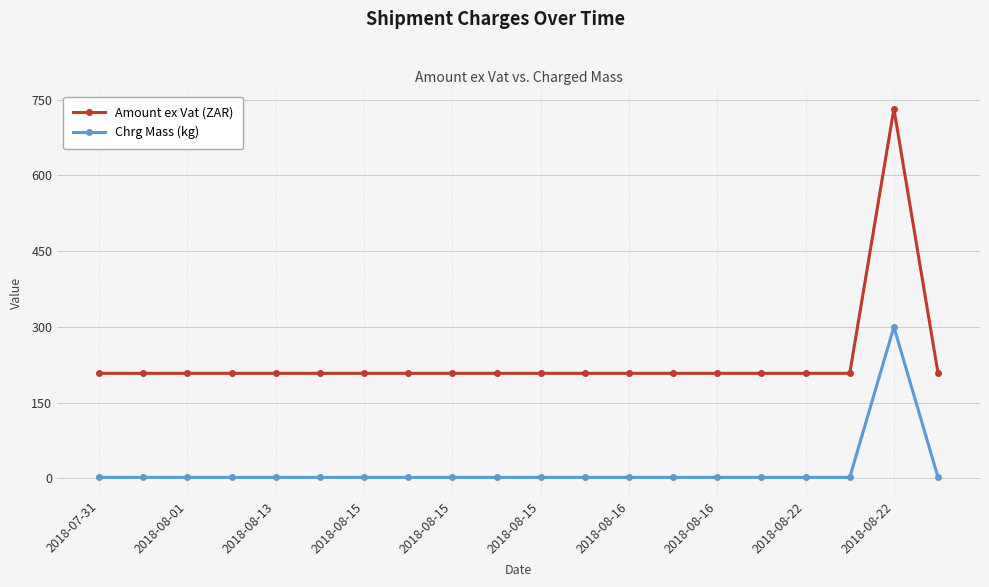

At how many categories does at least one series exceed 63?

20